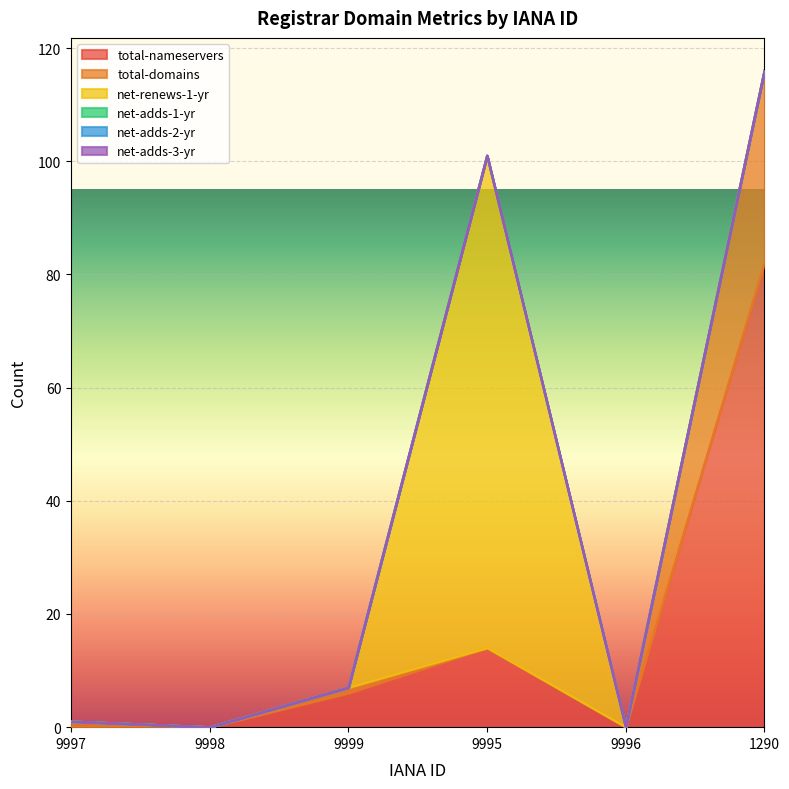

True or false: total-domains and net-adds-2-yr intersect in this chart.

False